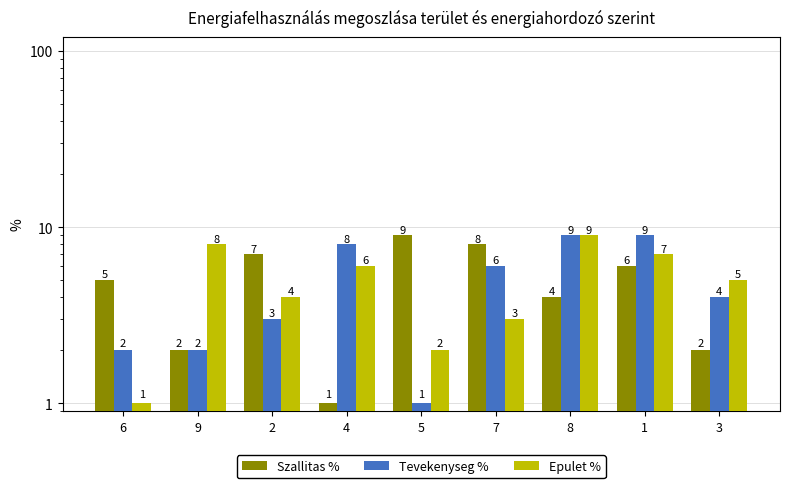

What is the label of the 1st bar from the left?

6